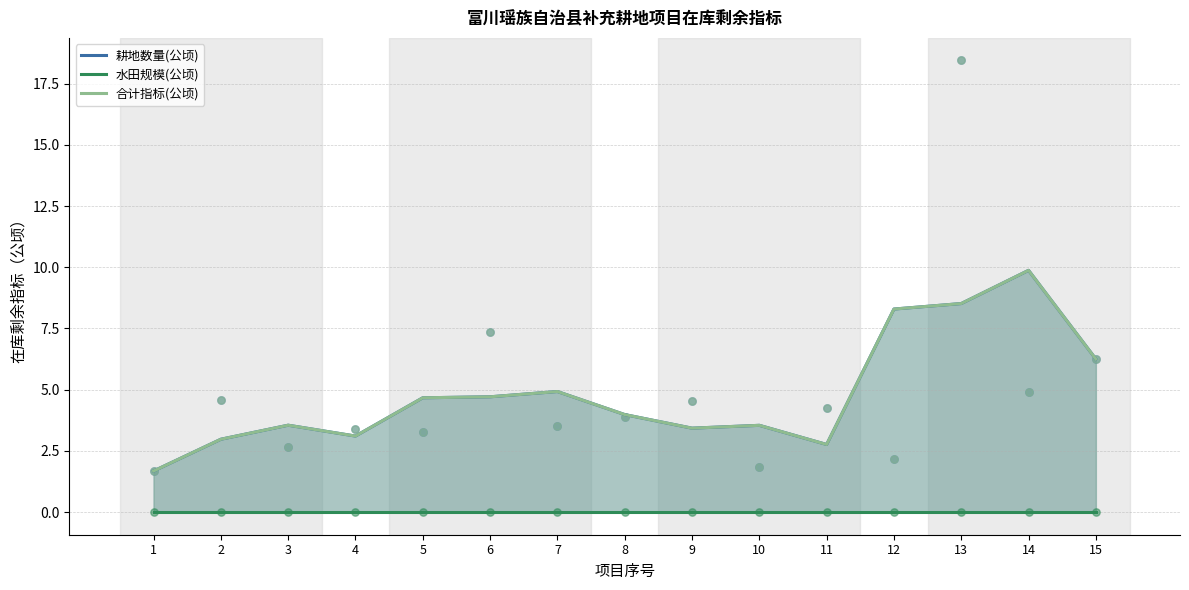

Which series reaches the minimum Y coordinate?

水田规模(公顷)